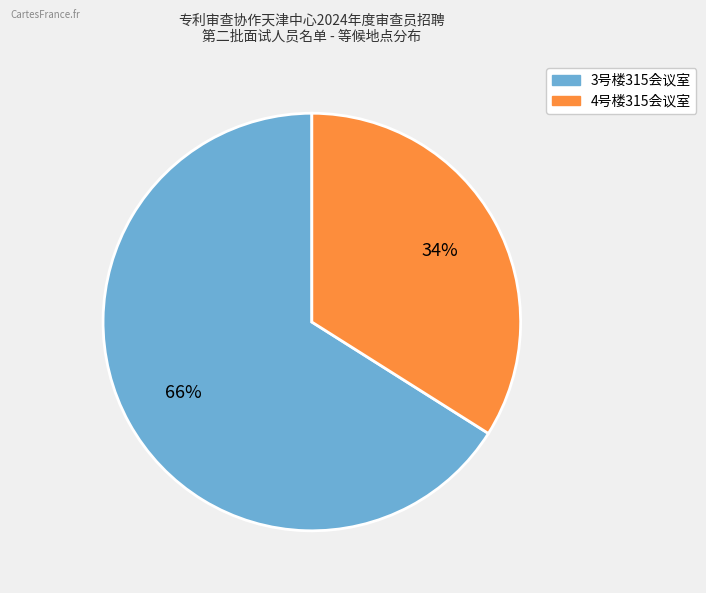

To the nearest percent, what is the average slice percentage?

50%